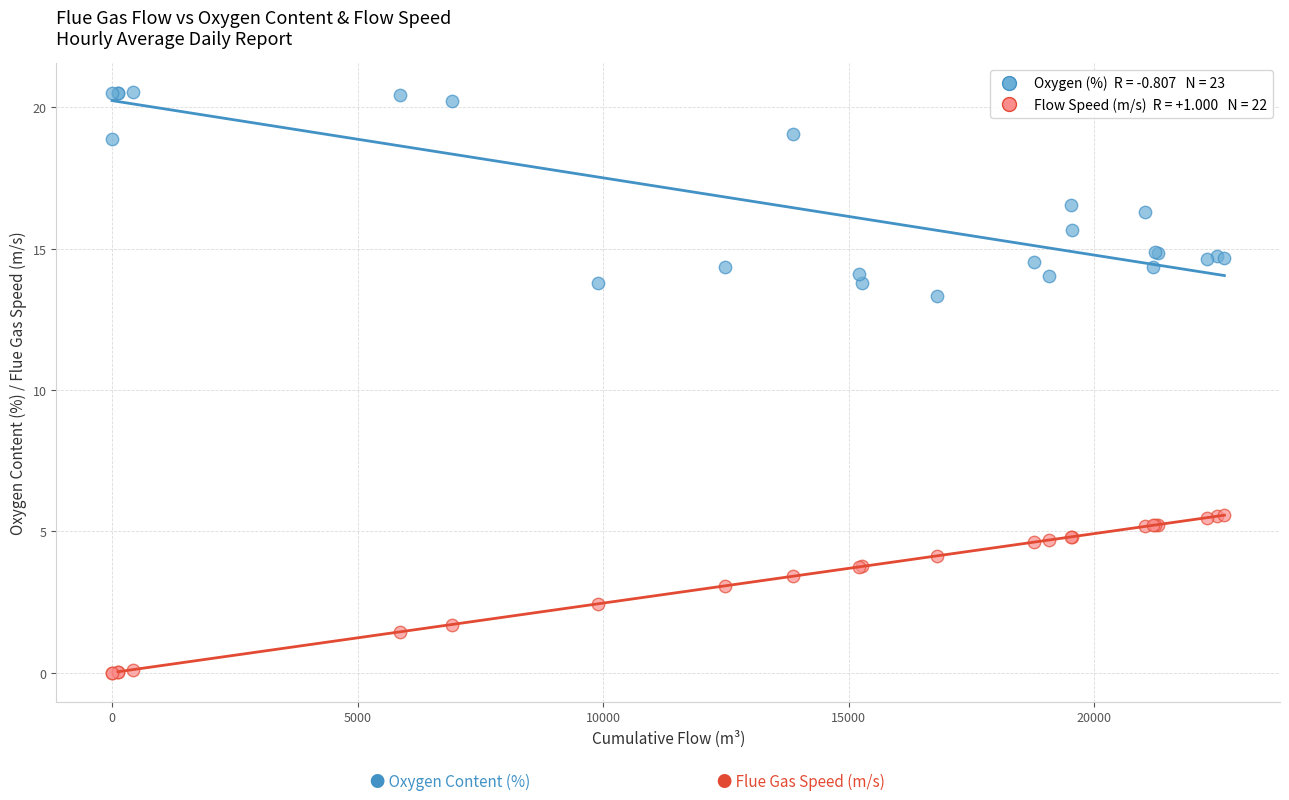

Across all series, what Y value is closest to 10?

13.3